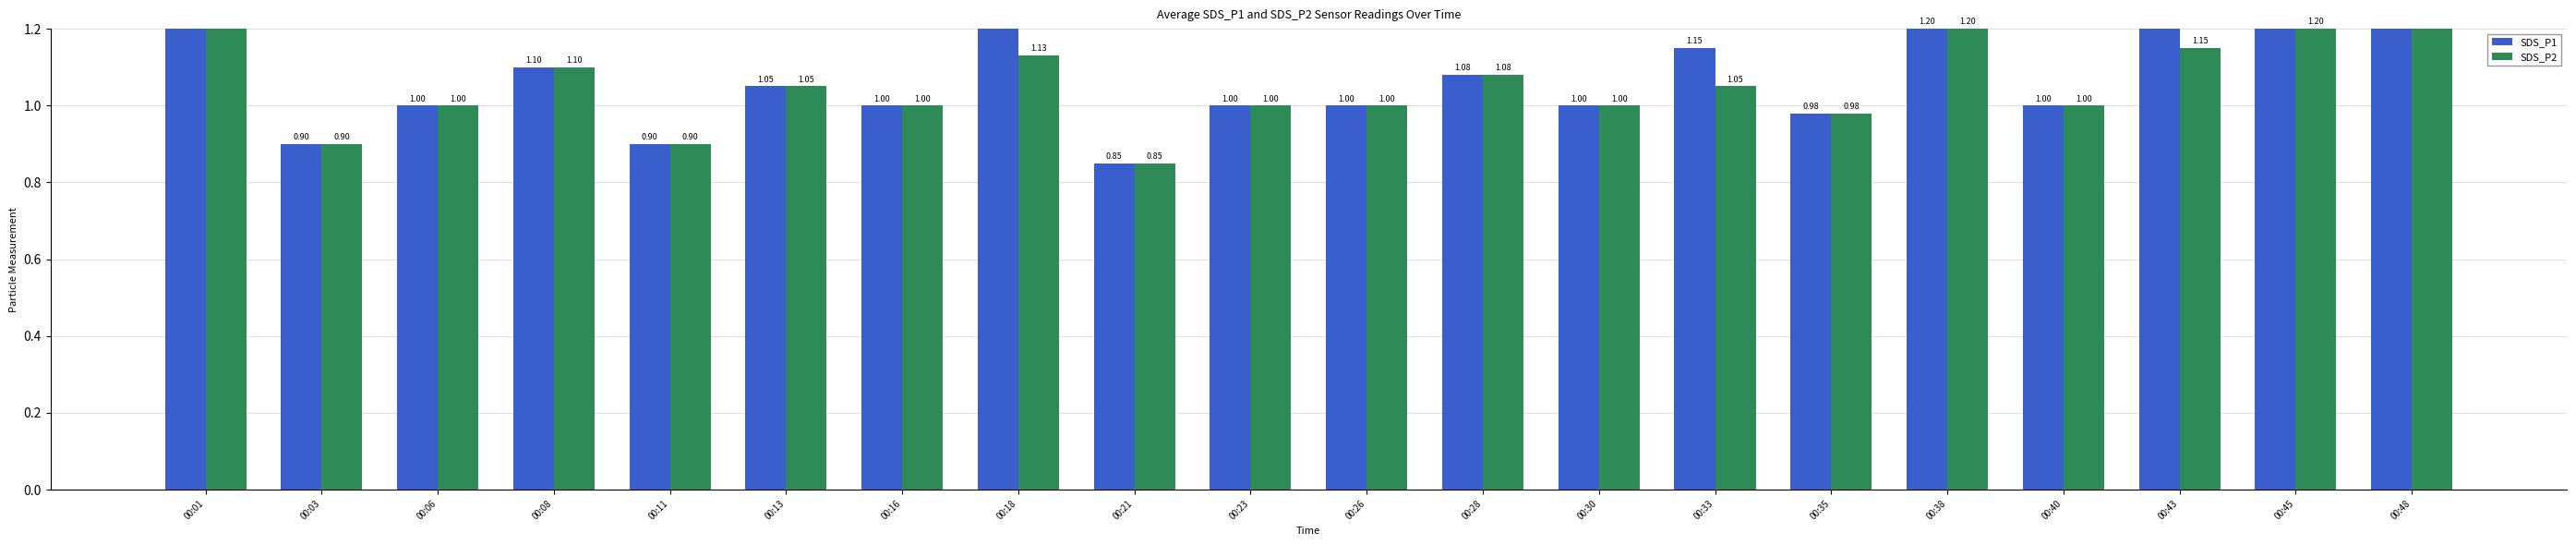

What is the difference between the maximum and second lowest values in the SDS_P1 series?

0.9